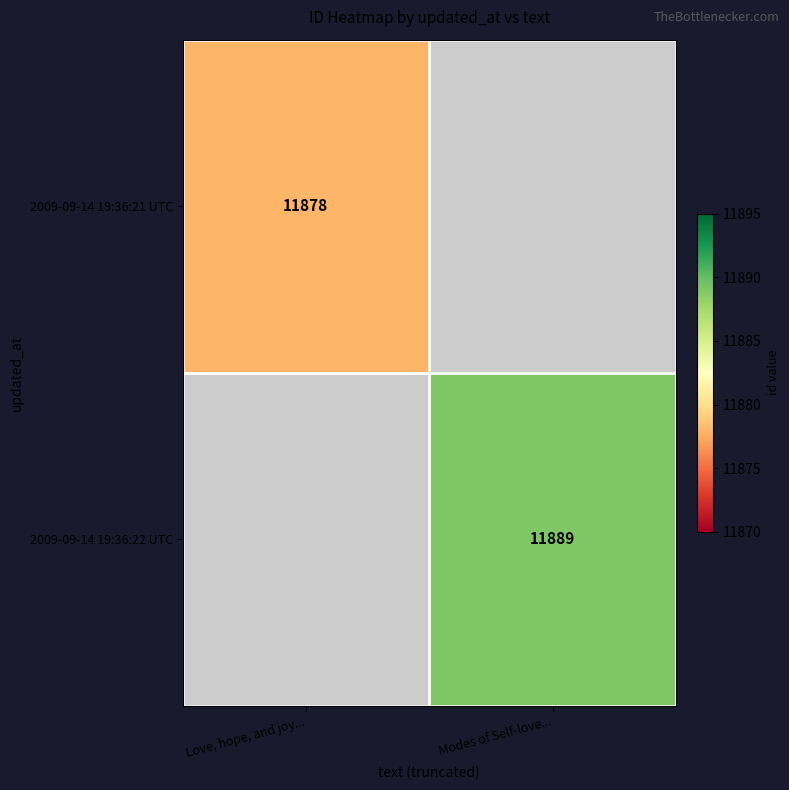

Is the value of 2009-09-14 19:36:22 UTC at Modes of Self-love... greater than the value of 2009-09-14 19:36:21 UTC at Love, hope, and joy...?

Yes